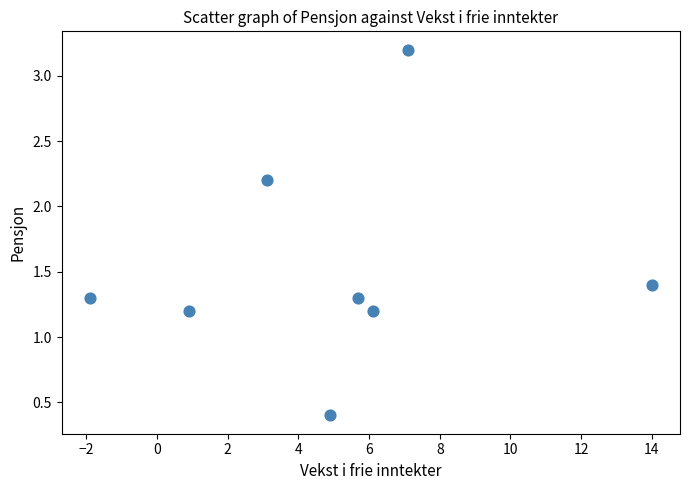

What is the average X value?

5.0